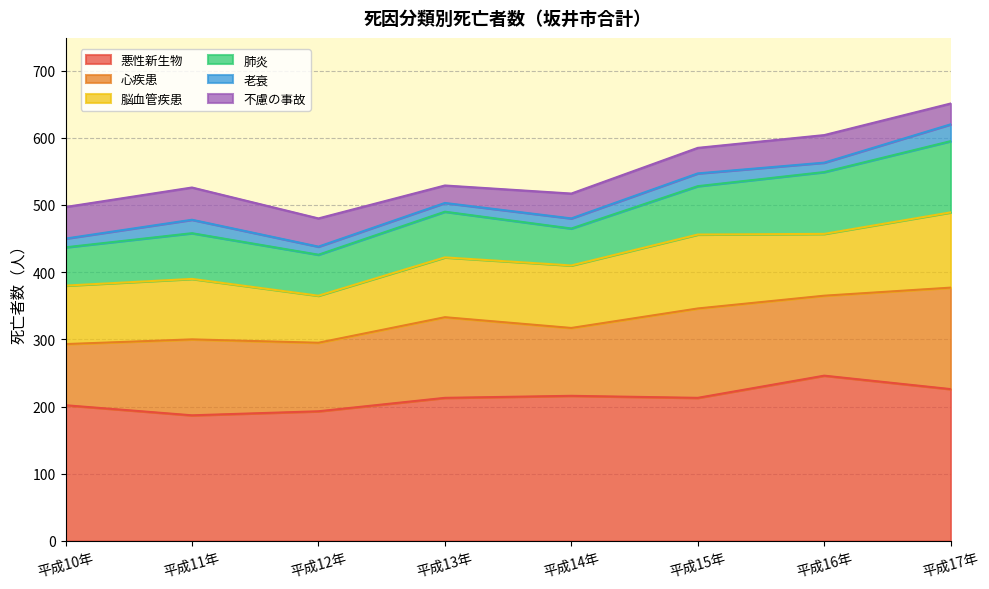

In 老衰, how many points are lower than both neighbors (excluding endpoints)?

2